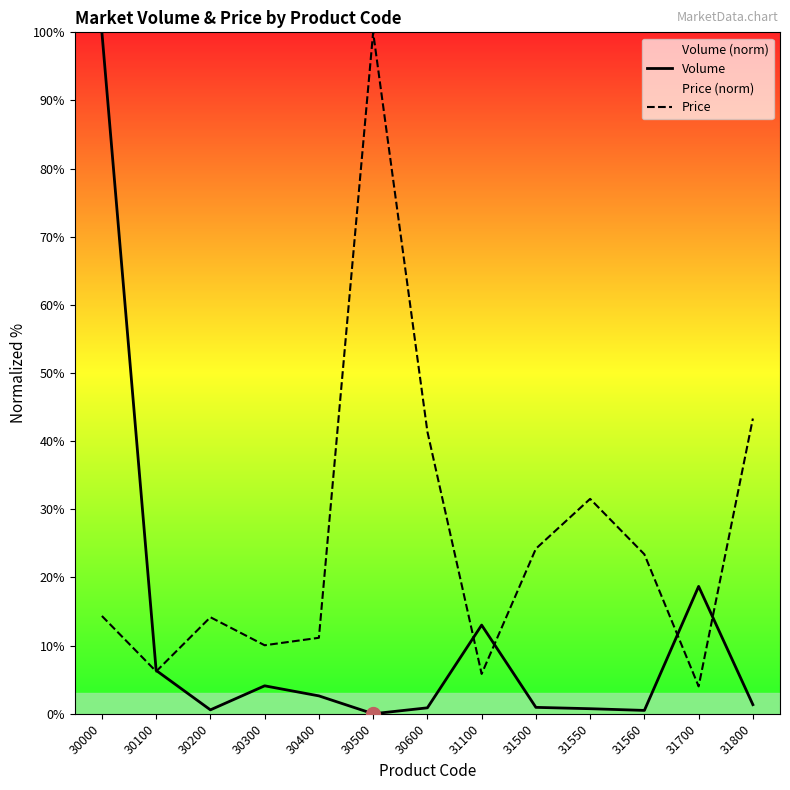

At which category does the chart reach its peak across all series?

30000